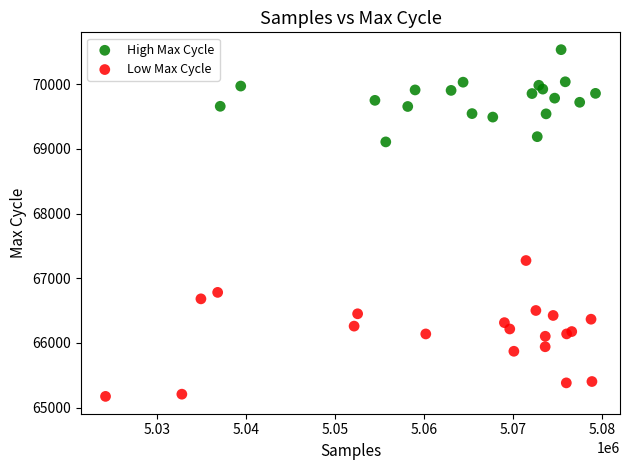

Which series reaches the maximum Y coordinate?

High Max Cycle